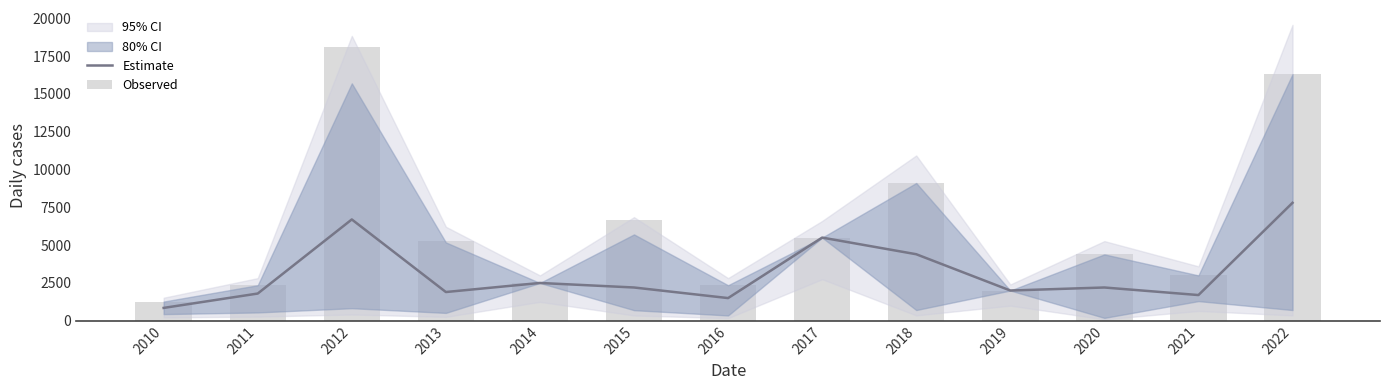

Reading left to right, extract all data points from this chart.

Estimate: 2010=850	2011=1800	2012=6700	2013=1900	2014=2500	2015=2200	2016=1500	2017=5500	2018=4400	2019=2000	2020=2200	2021=1700	2022=7800
Observed: 2010=1230	2011=2350	2012=18130	2013=5280	2014=2500	2015=6690	2016=2350	2017=5500	2018=9120	2019=2000	2020=4390	2021=3000	2022=16310